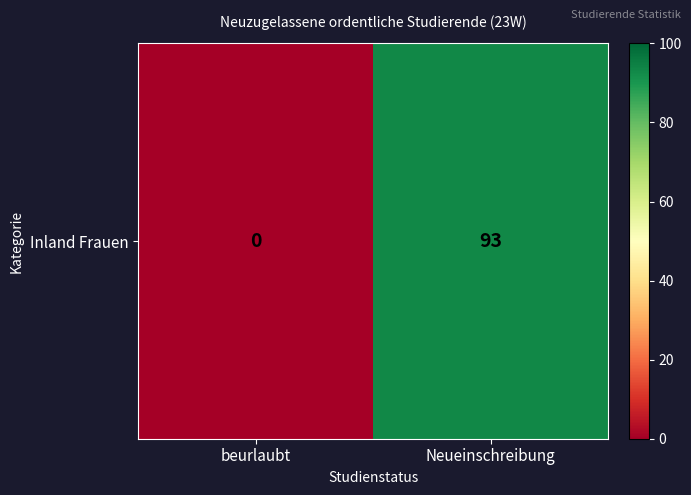

What is the sum of all values?

93